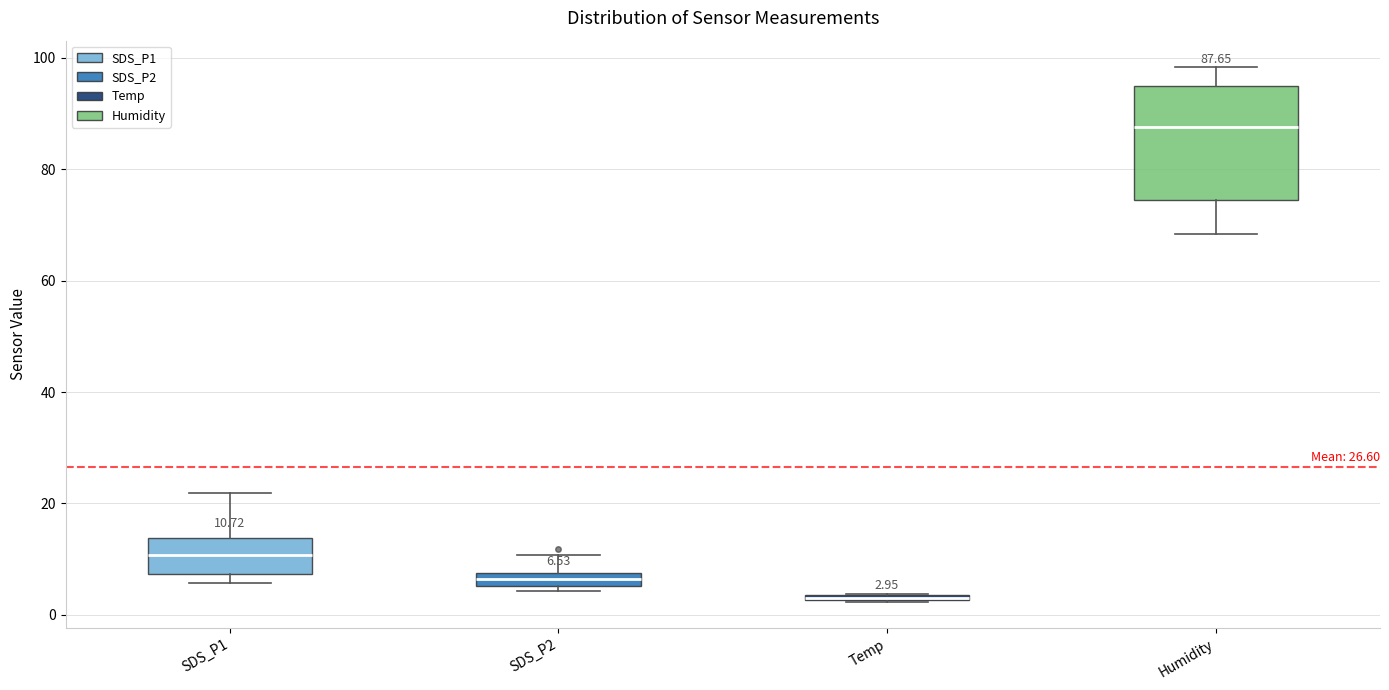

Which box is the tallest, from its lower edge to its upper edge?

Humidity